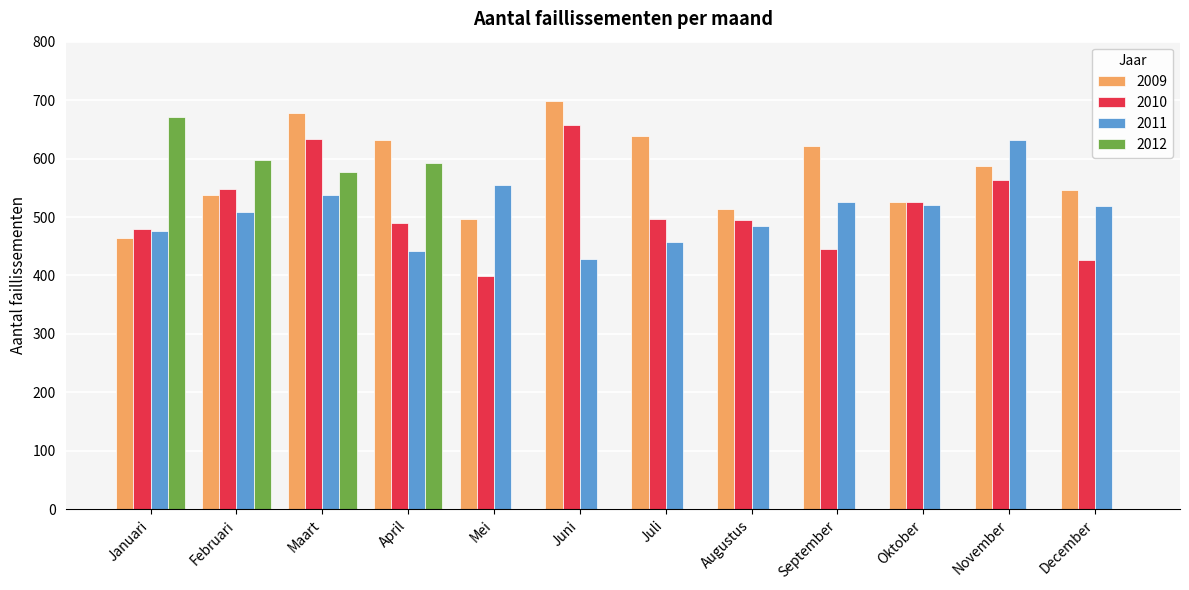

What is the total value across all series at December?

1493